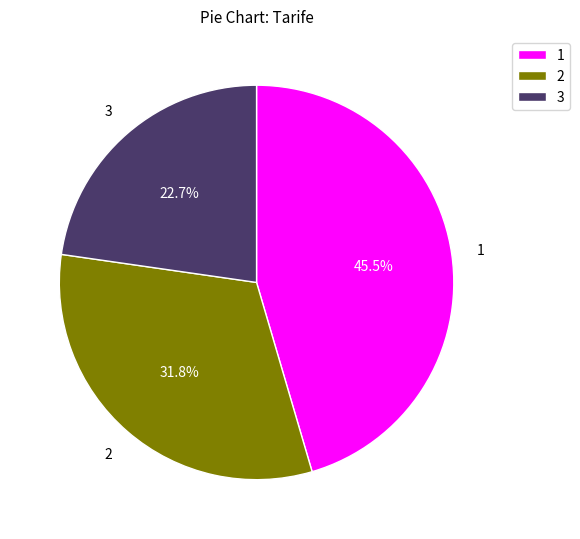

Is the sum of 1 and 3 greater than half?

Yes